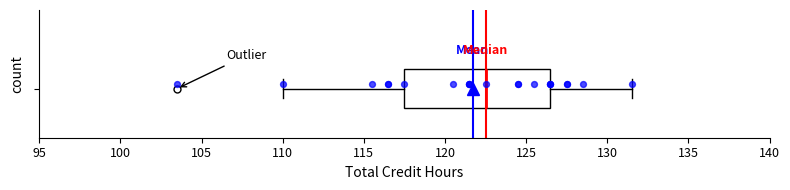

Where does the right whisker of the box end on the x-axis? The values are not printed on the chart, so give them approximately, as read against the axis.

131.5